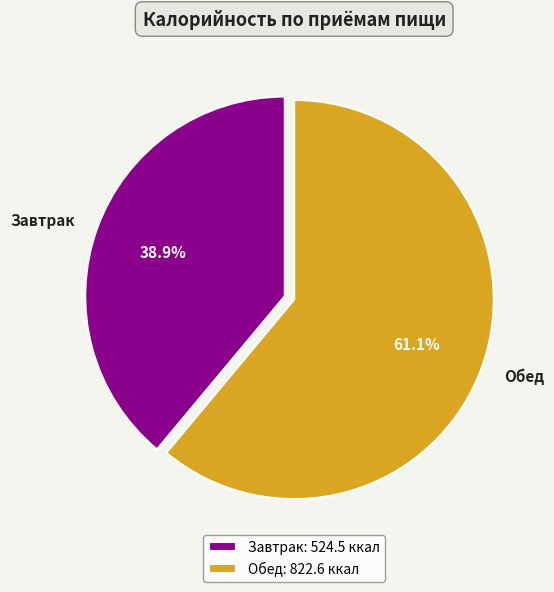

What is the largest slice in the pie chart?

Обед